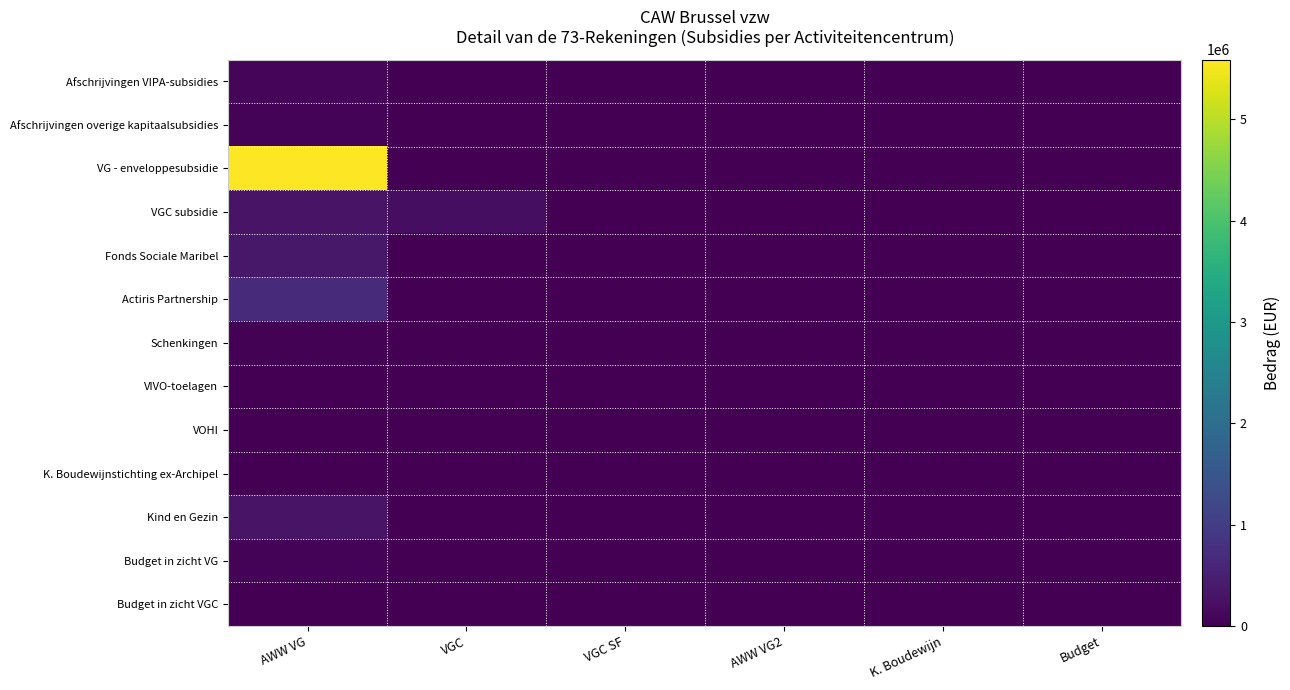

Count the number of categories in the chart.

6